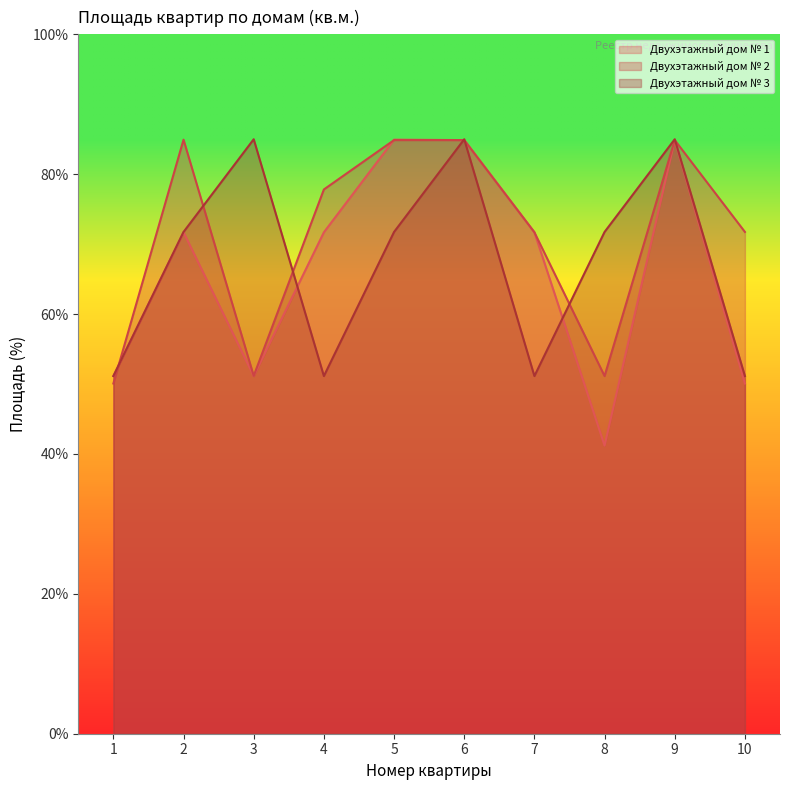

True or false: Двухэтажный дом № 1 has more than 2 points higher than both neighbors.

True